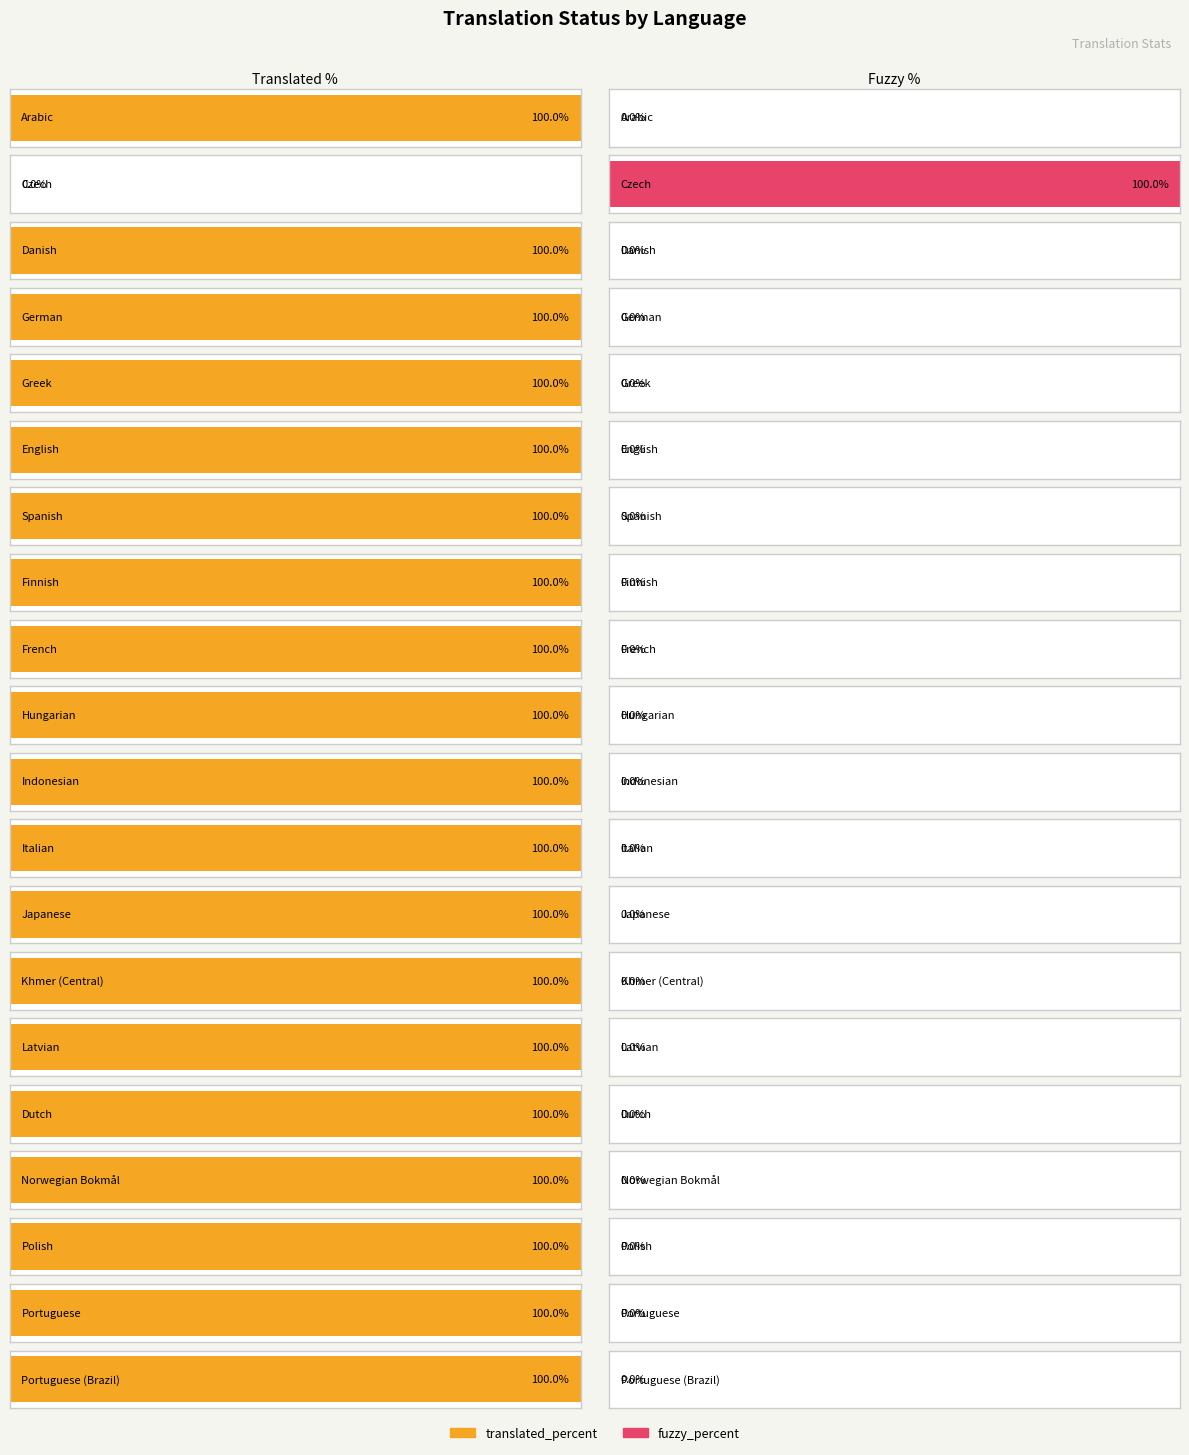

At which label is translated_percent closest to 50?

Arabic